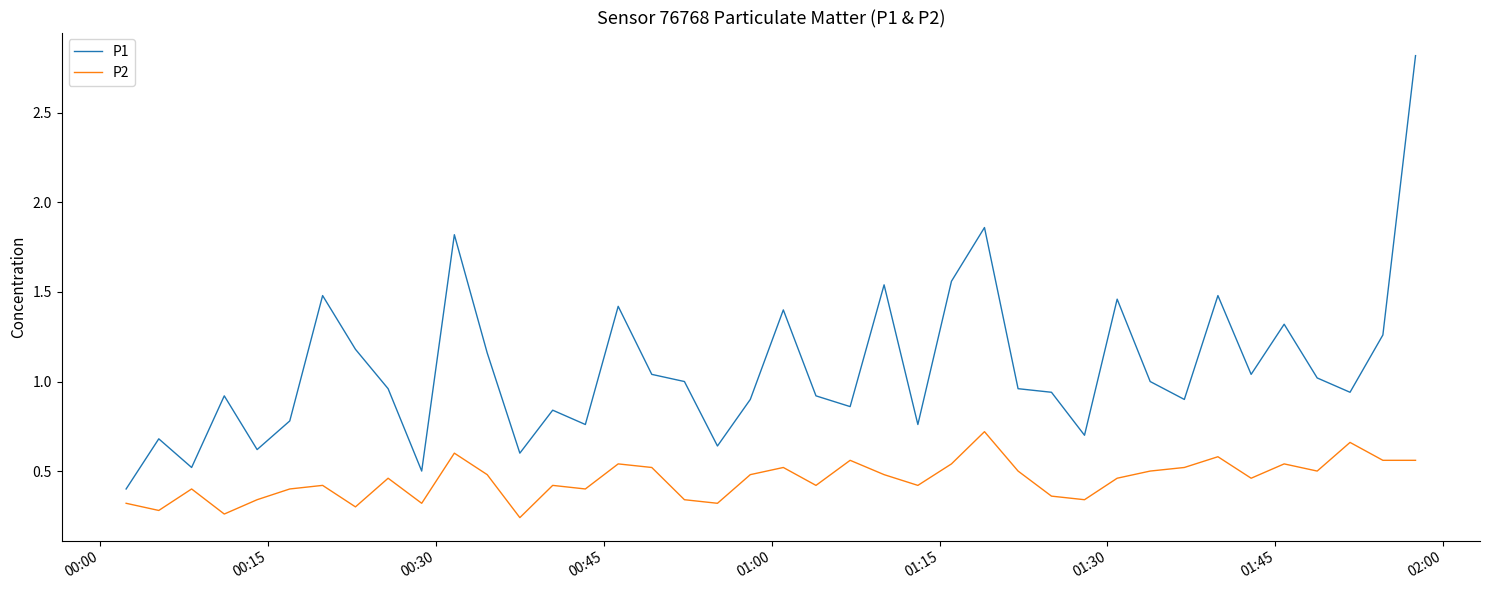

Which series has the widest spread of values?

P1